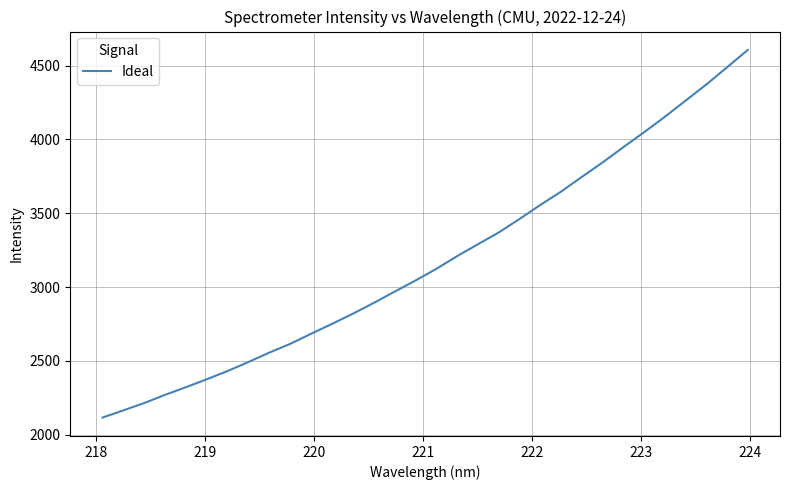

What is the maximum value shown in the chart?

4606.5